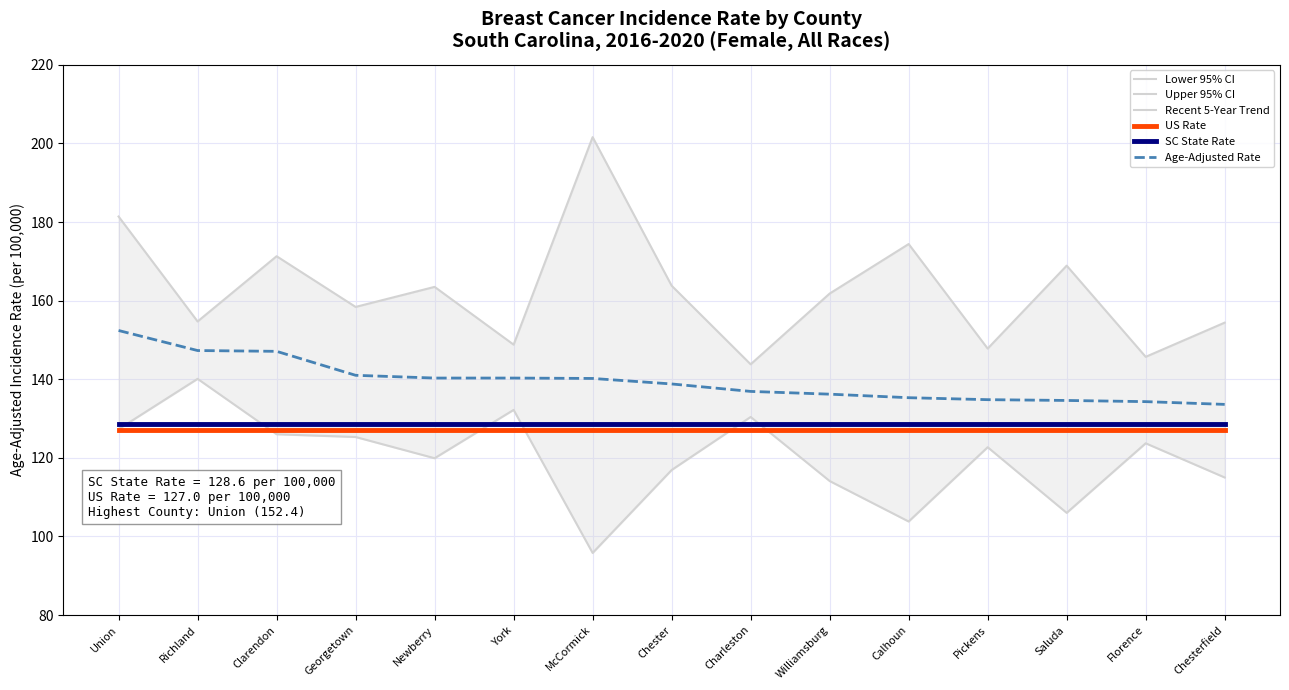

True or false: Age-Adjusted Rate and Recent 5-Year Trend cross at least once.

False